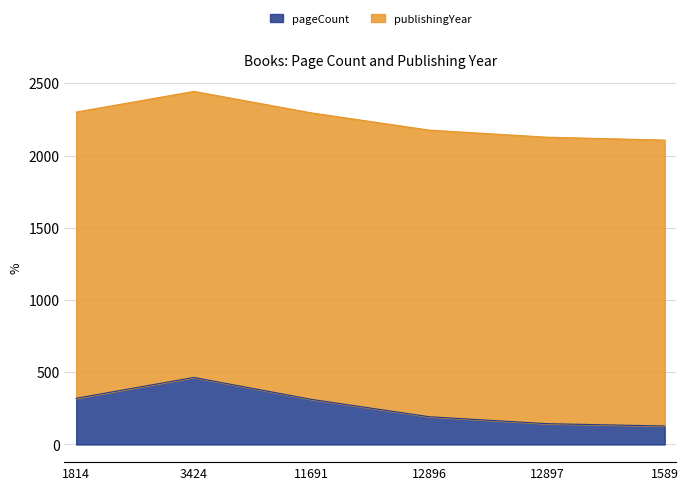

List the labels in order of value, smallest first.

1589, 12897, 12896, 11691, 1814, 3424